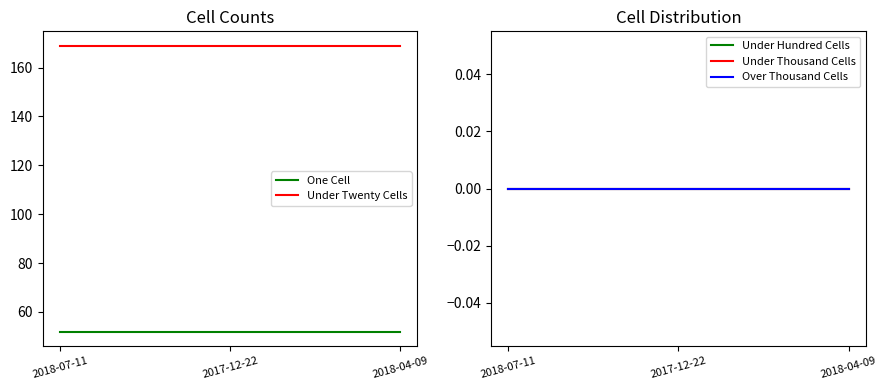

The Under Thousand Cells series shows 0 at 2017-12-22. True or false?

True